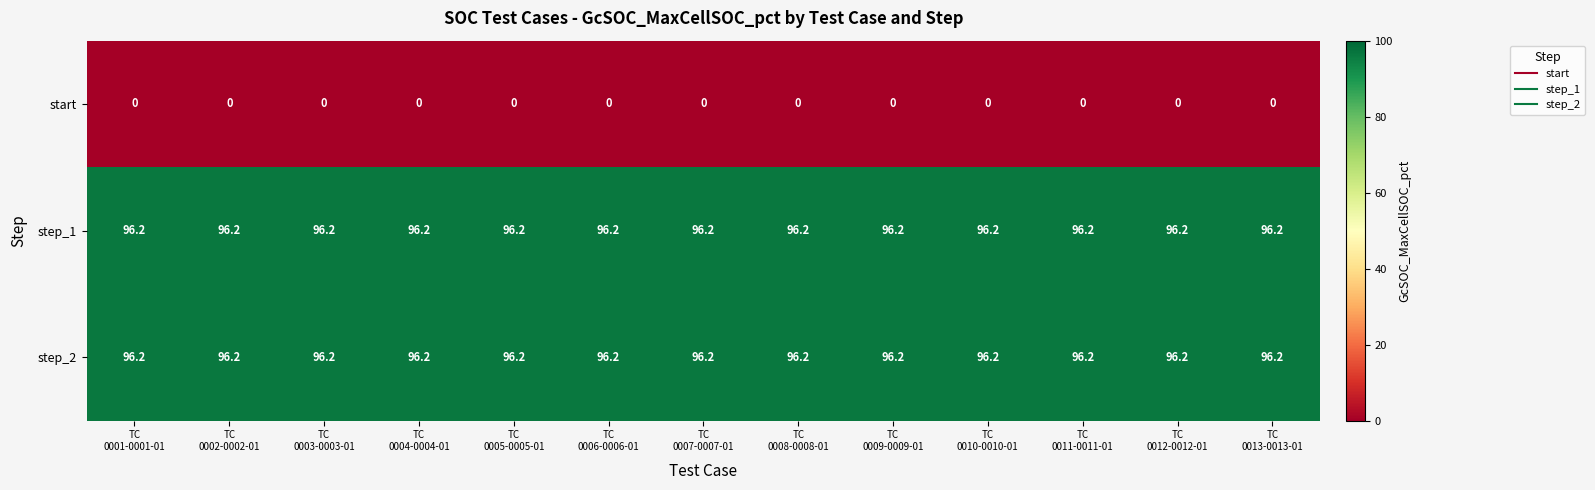

What is the sum of all step_1 values?

1250.6